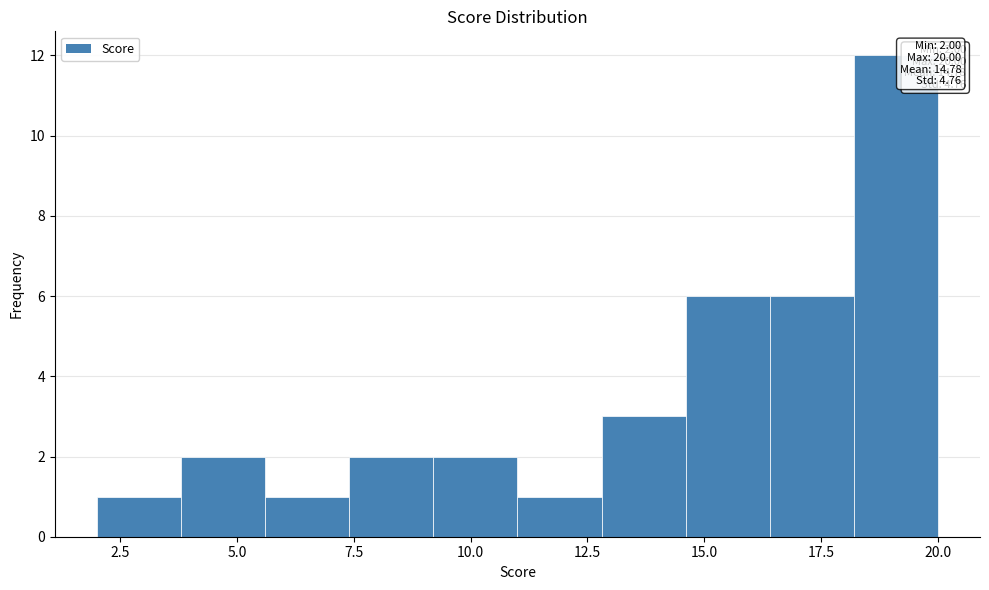

Around what value on the x-axis is the tallest bar? Give the approximate position of its centre, as read against the axis.

19.0